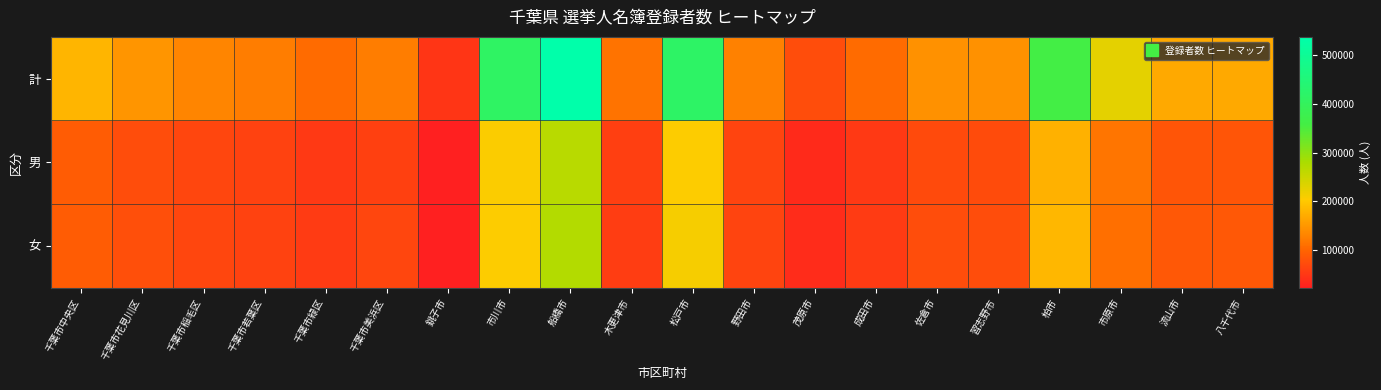

Count the number of categories in the chart.

20